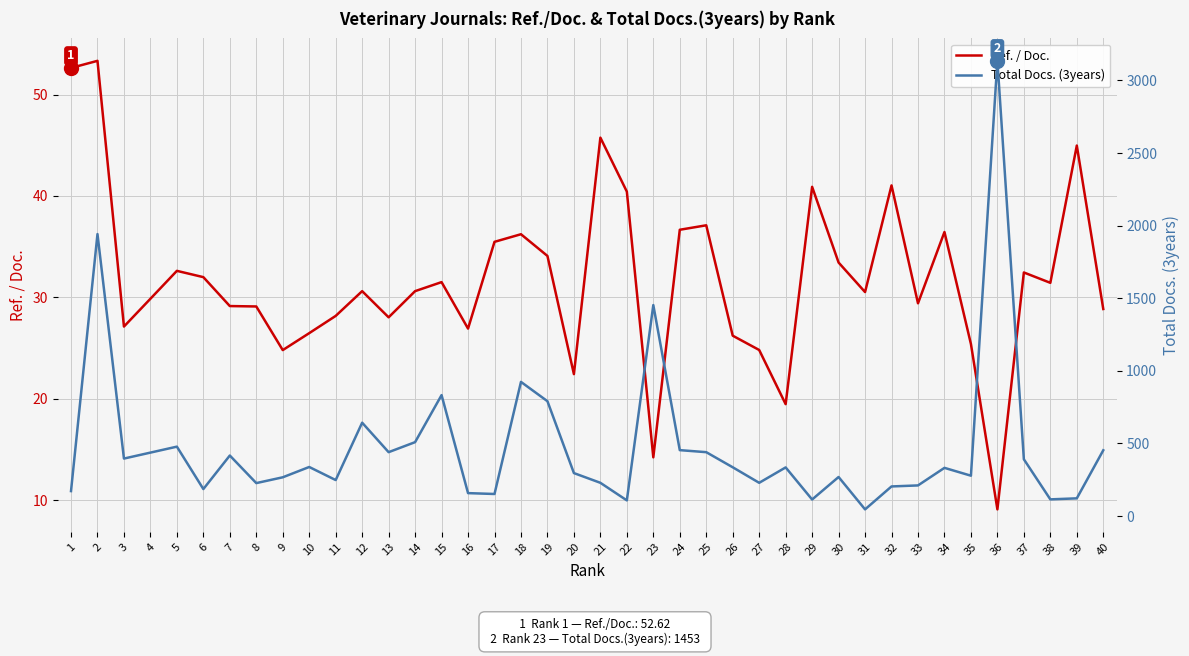

How many categories are shown in the chart?

40